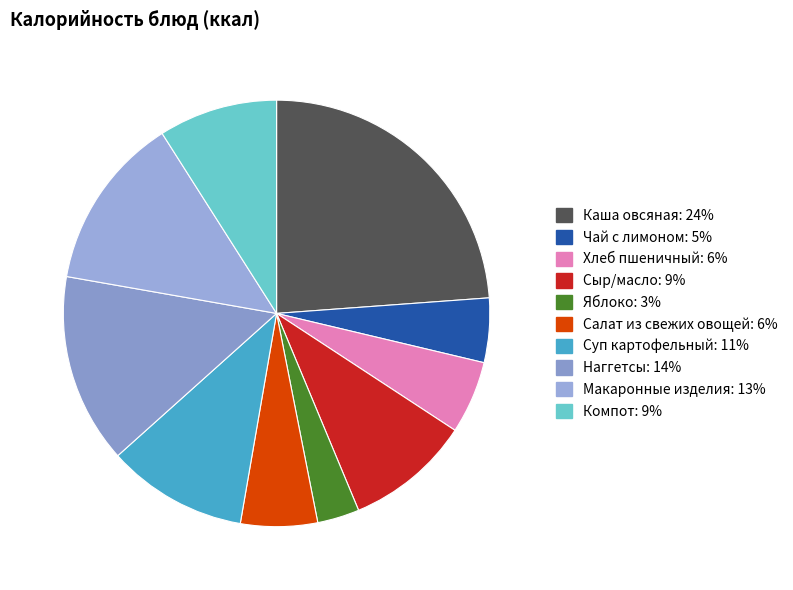

To the nearest percent, what portion does Хлеб пшеничный represent?

6%